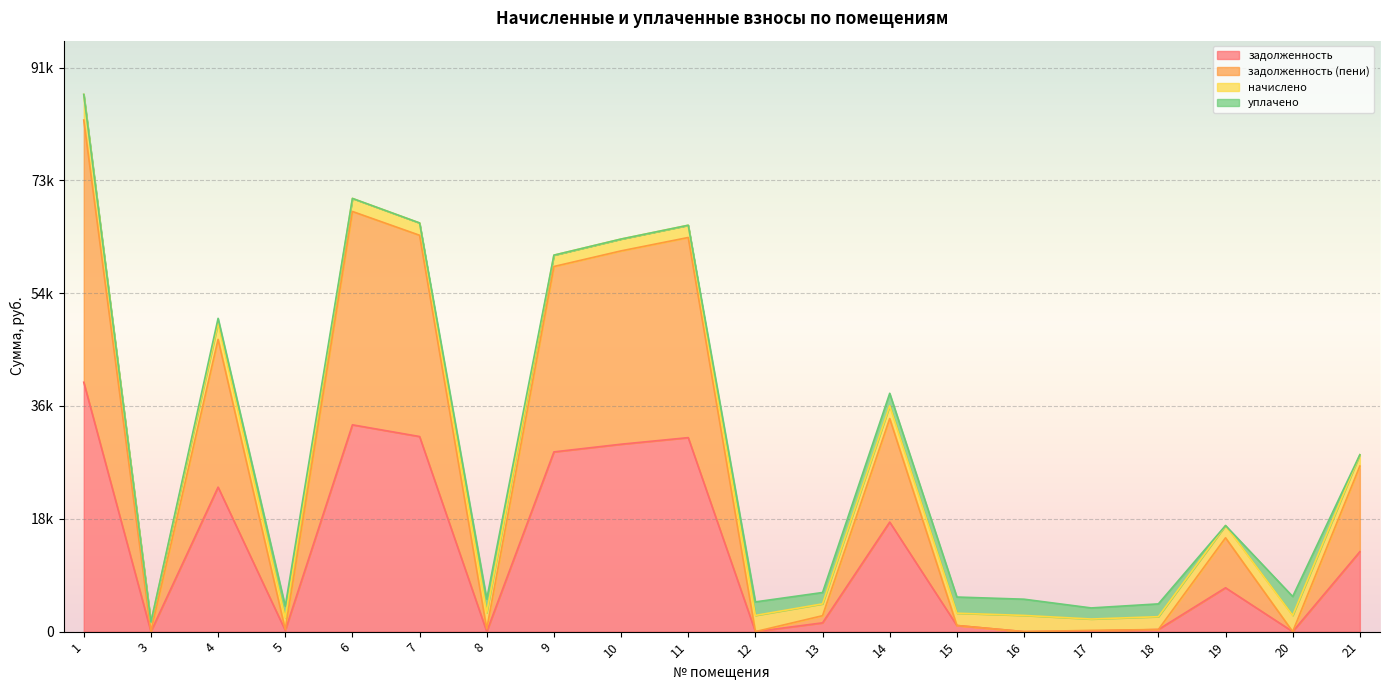

Between 8 and 11, which is larger?

11